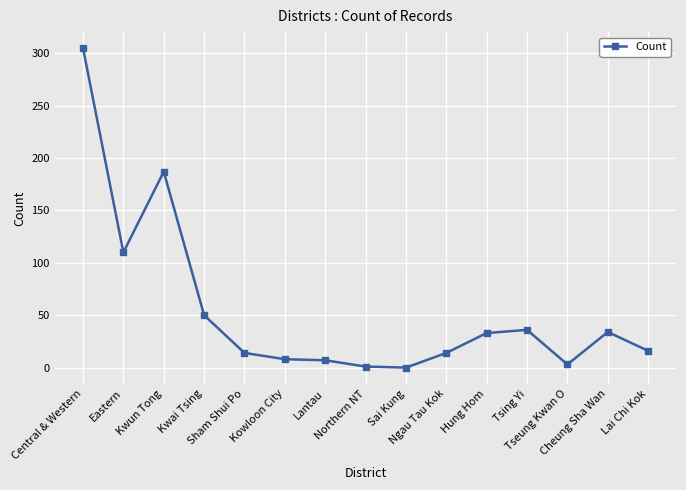

True or false: there are more than 1 points higher than both neighbors.

True